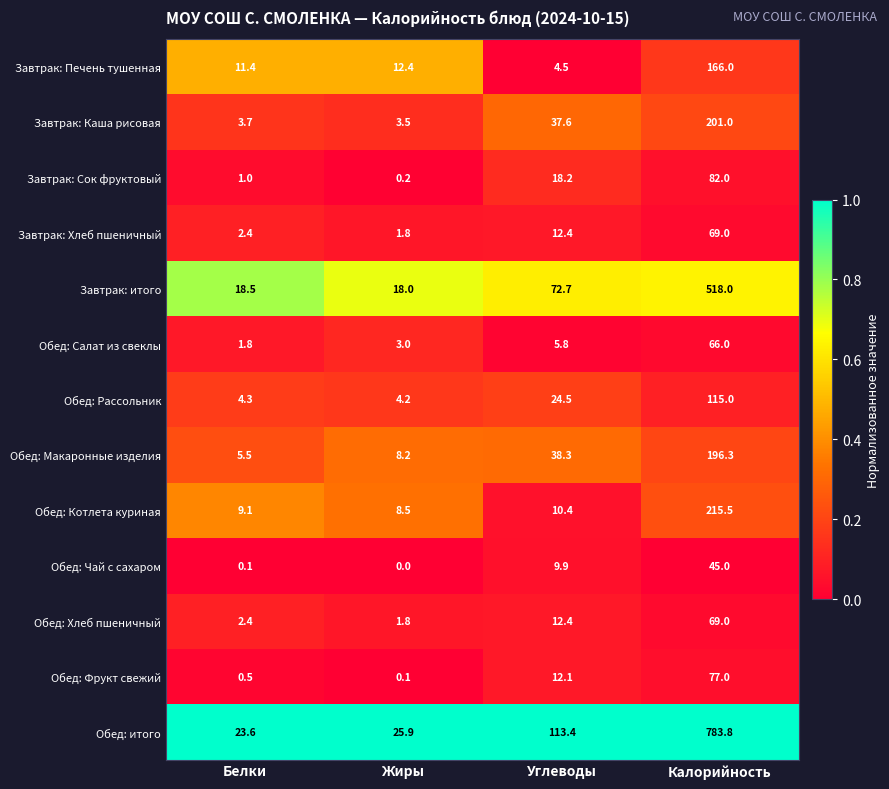

At how many categories does at least one series exceed 0?

4